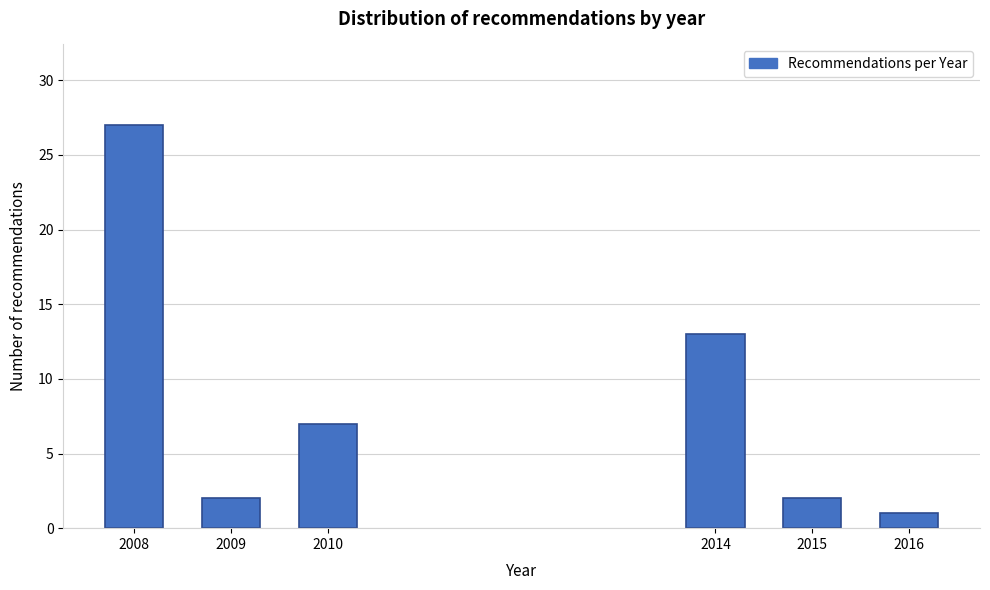

Reading right to left, extract all data points from this chart.

2016=1	2015=2	2014=13	2010=7	2009=2	2008=27